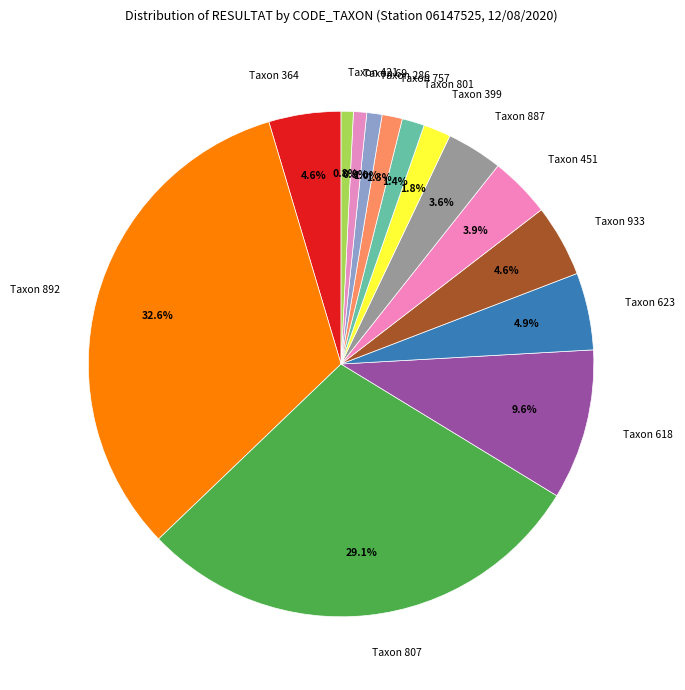

Between Taxon 421 and Taxon 887, which is larger?

Taxon 887